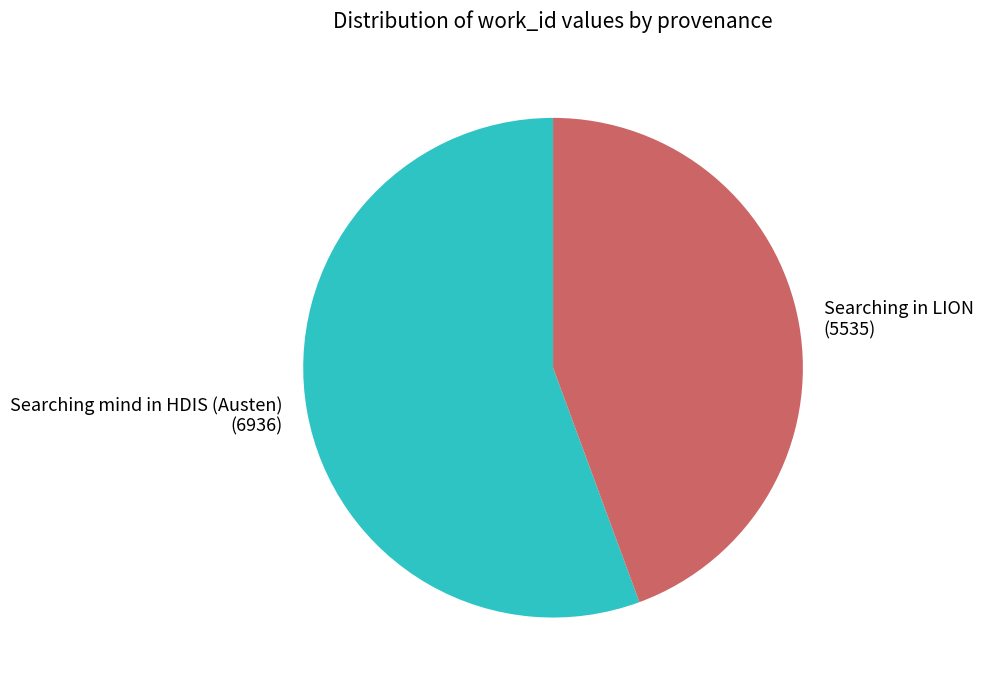

Which slice is the smallest?

Searching in LION